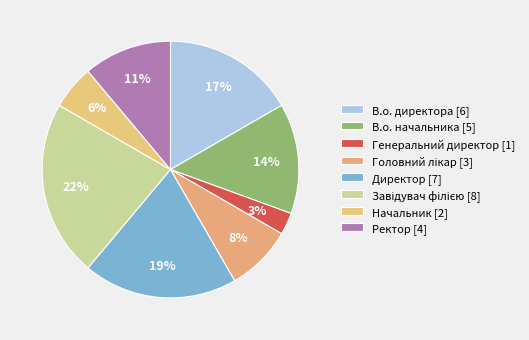

What percentage is the Головний лікар slice, to the nearest percent?

8%